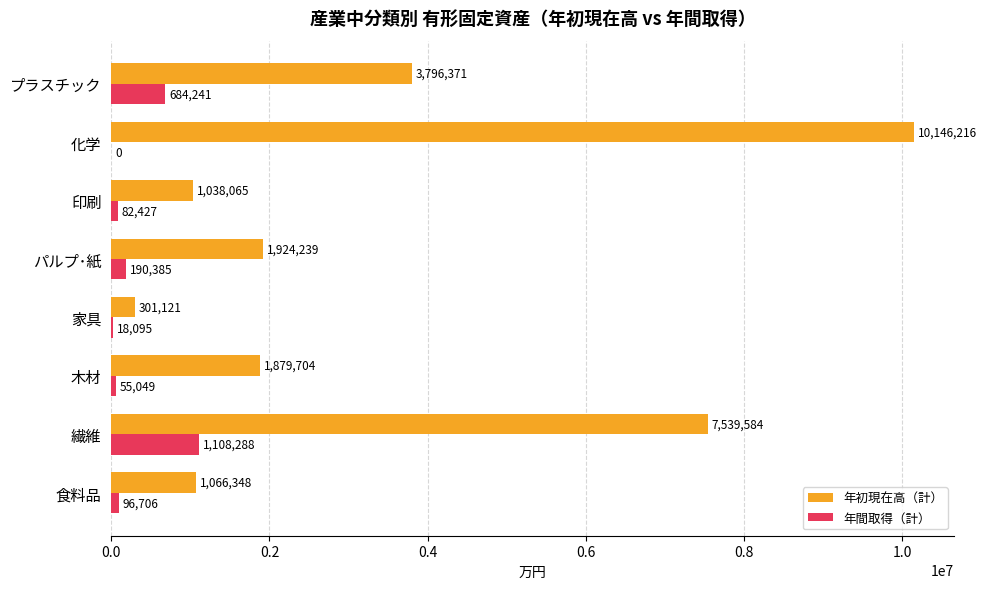

What is the maximum value for 年初現在高（計）?

10146216